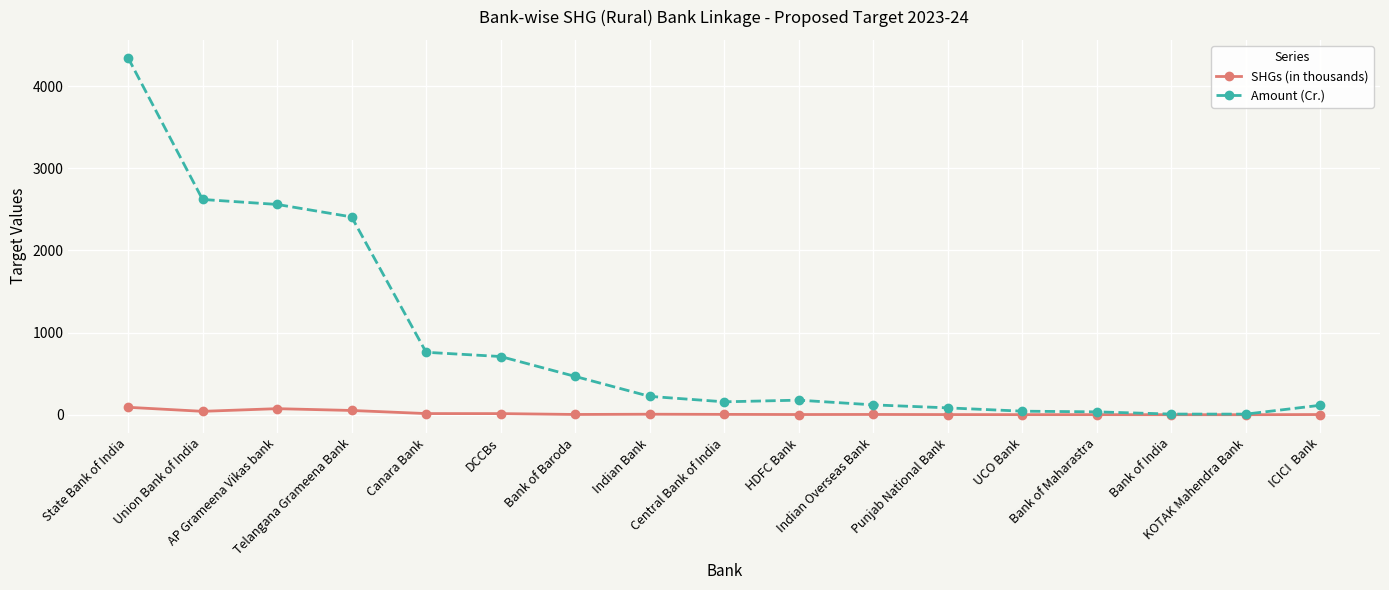

How many data points does each series have?

17